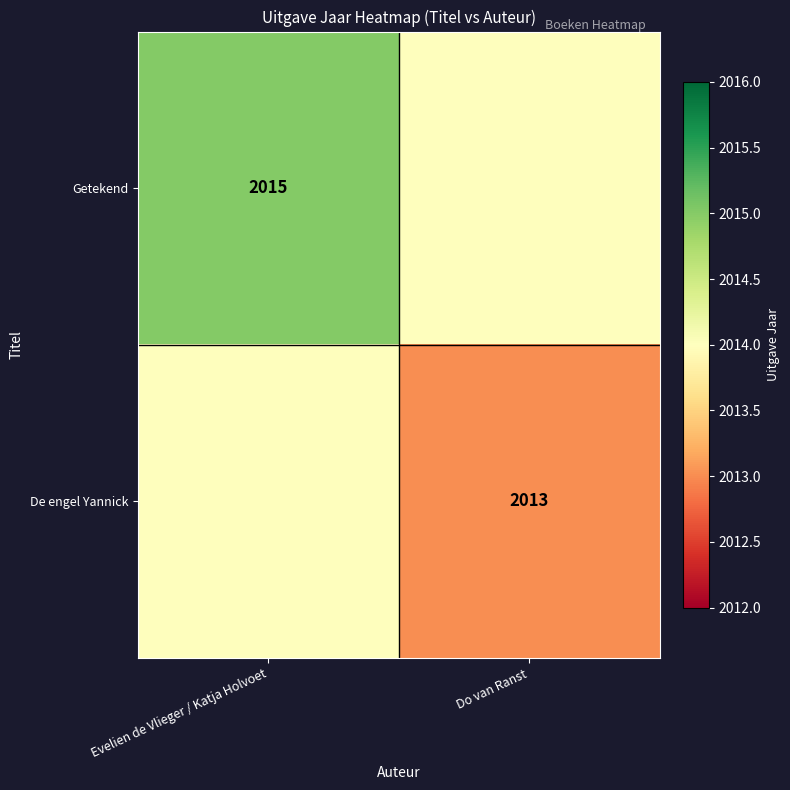

Between Evelien de Vlieger / Katja Holvoet and Do van Ranst, which is larger?

Evelien de Vlieger / Katja Holvoet